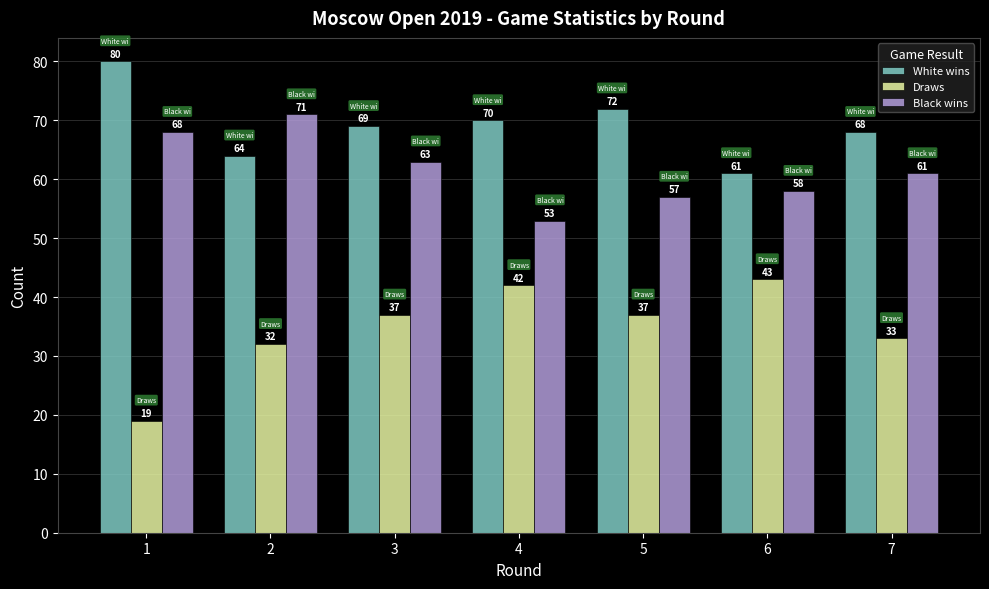

What is the value of the White wins bar at the 5th from the left?

72